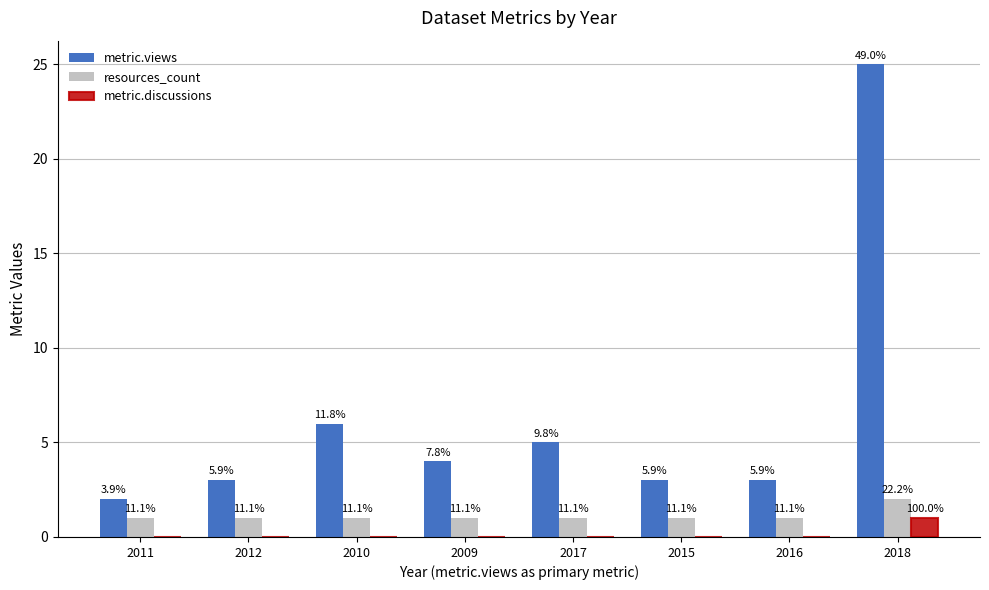

How many groups of bars are there?

8